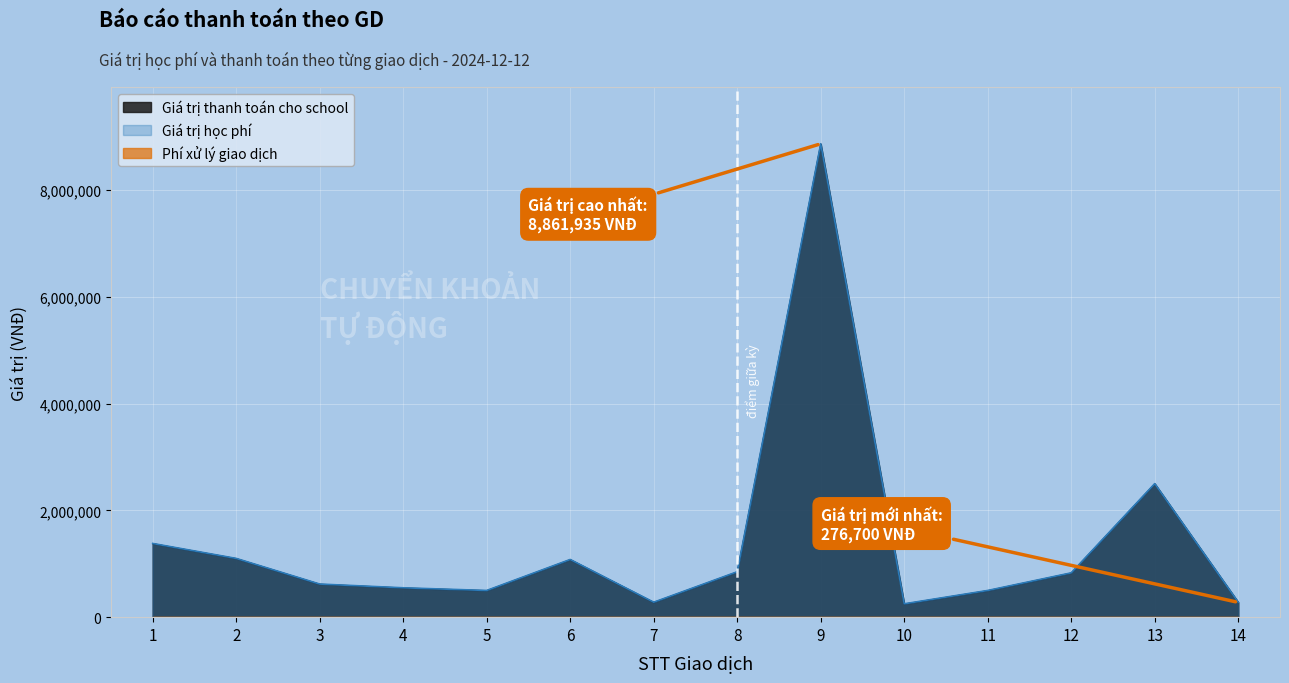

Reading right to left, list all the values displayed in this chart.

Giá trị học phí: 276700	2496700	826700	496700	246700	8858635	846700	276700	1076700	496700	546700	616700	1096700	1376700
Giá trị thanh toán cho school: 280000	2500000	830000	500000	250000	8861935	850000	280000	1080000	500000	550000	620000	1100000	1380000